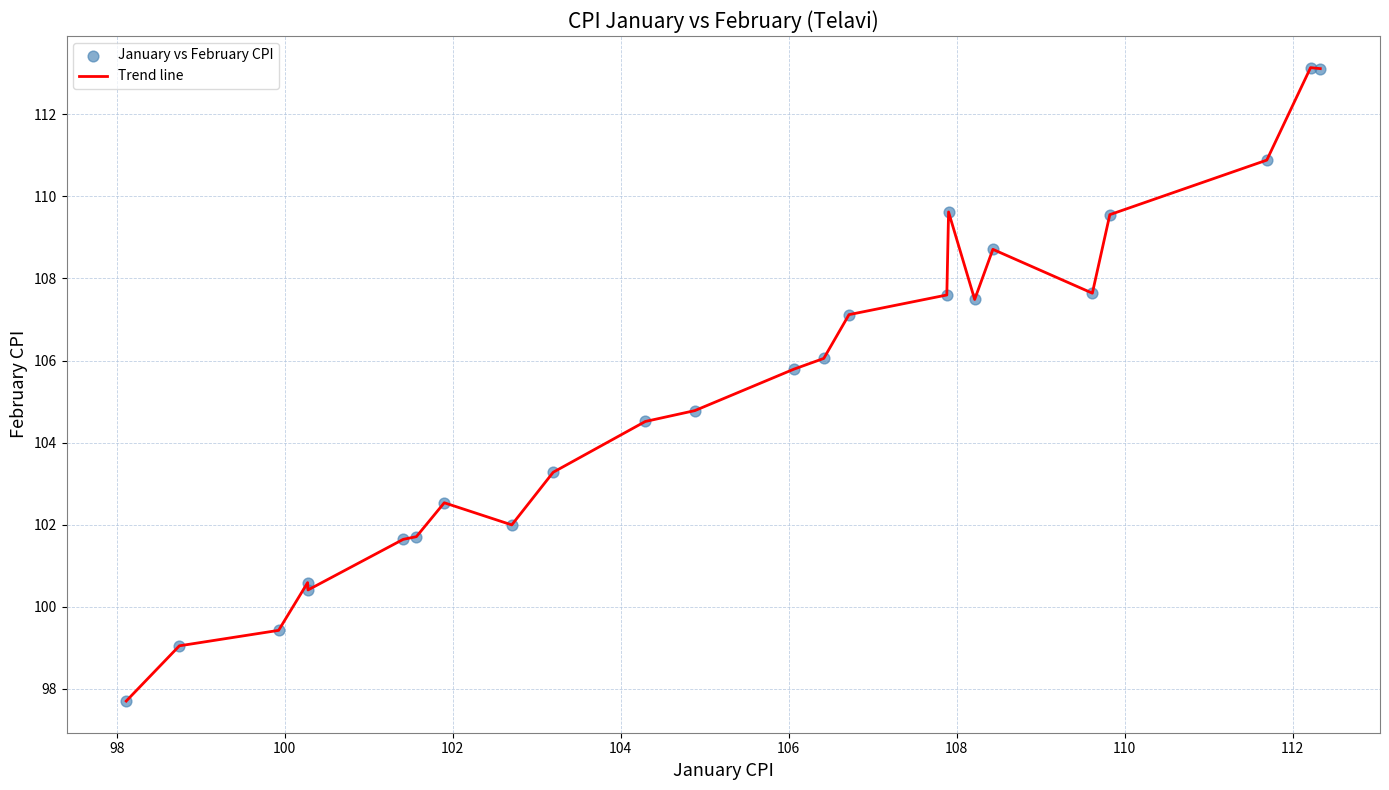

What is the maximum value shown in the chart?

113.1